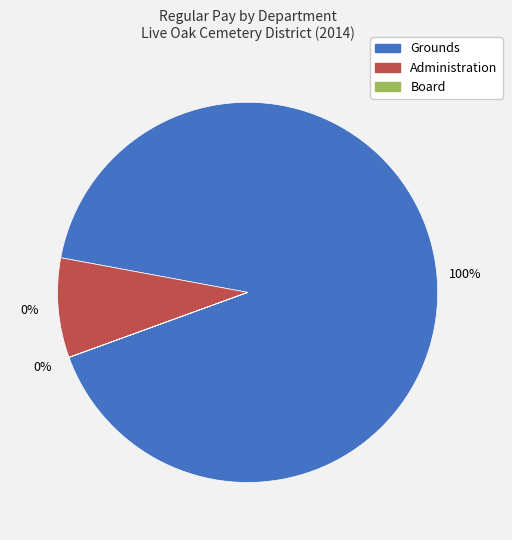

Which has a higher value, Grounds or Administration?

Grounds